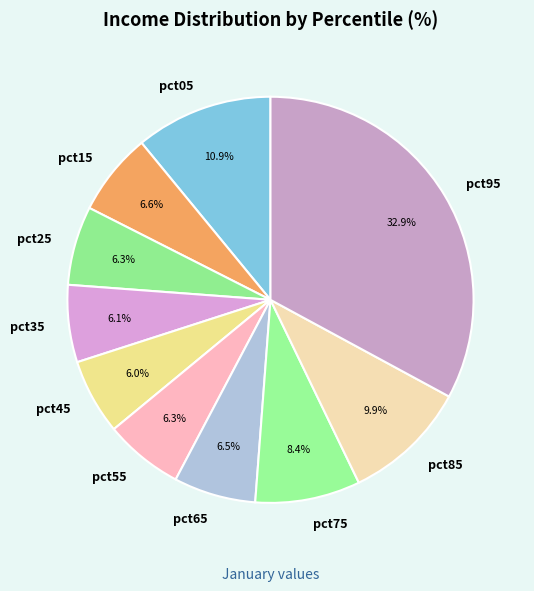

Which has a higher value, pct75 or pct95?

pct95